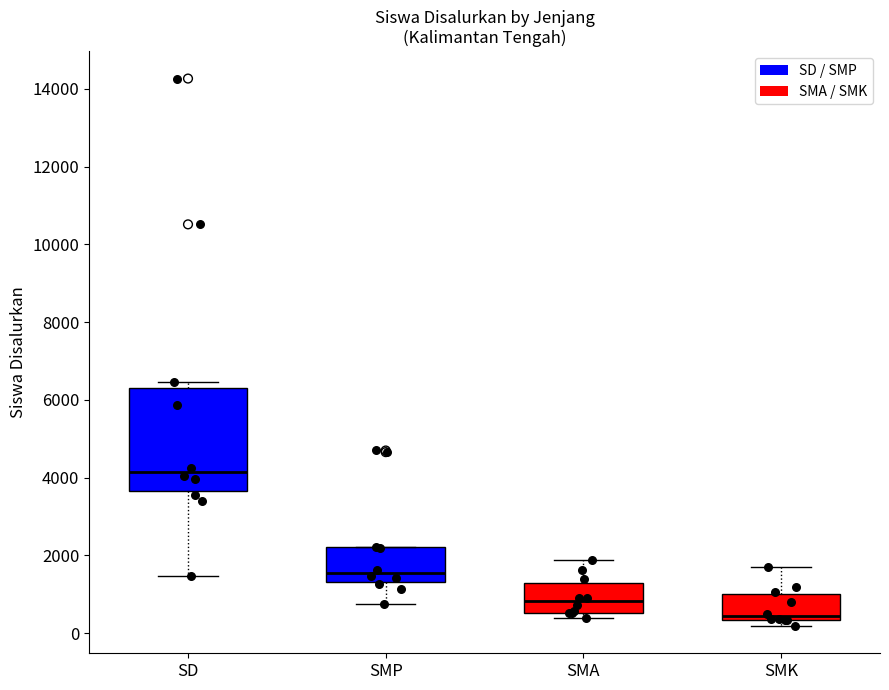

Where does the lower whisker of the box for SD end on the y-axis? The values are not printed on the chart, so give them approximately, as read against the axis.

1400